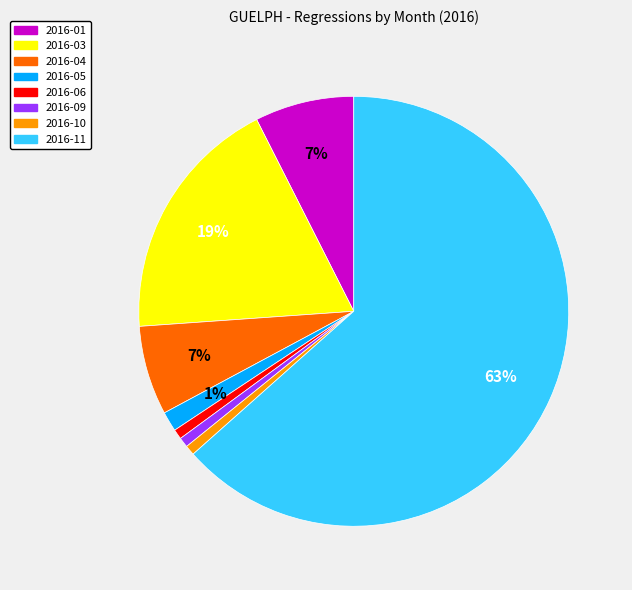

Is the sum of 2016-03 and 2016-06 greater than half?

No